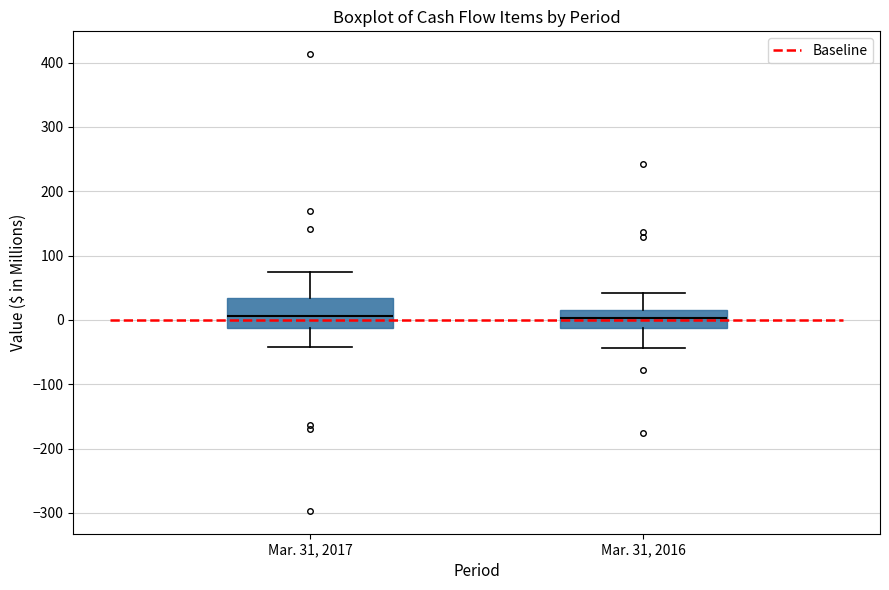

Comparing the boxes themselves (not the whiskers), which one is the tallest?

Mar. 31, 2017